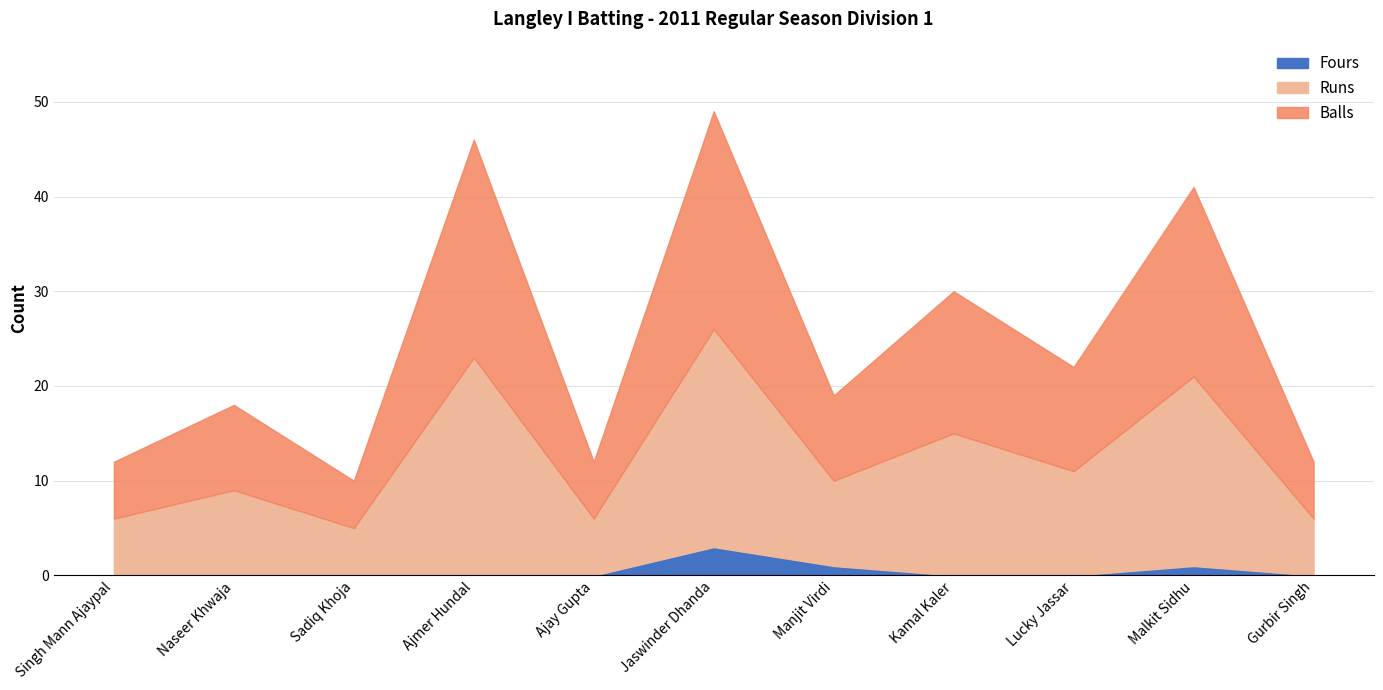

At which label does Balls reach its minimum?

Sadiq Khoja